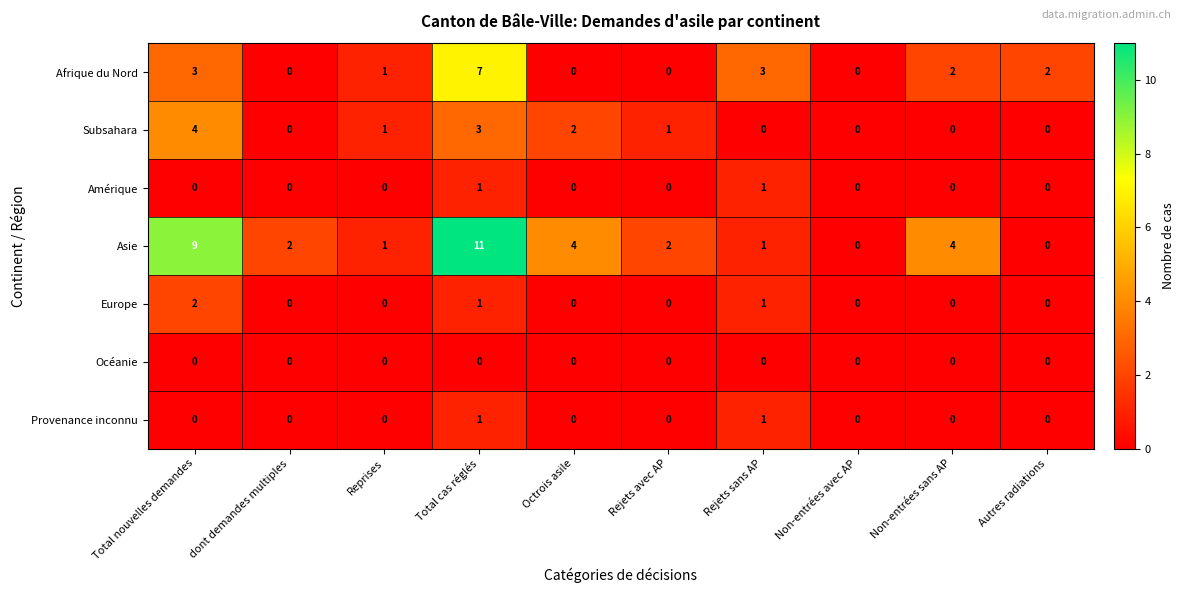

What is the greatest value displayed?

11